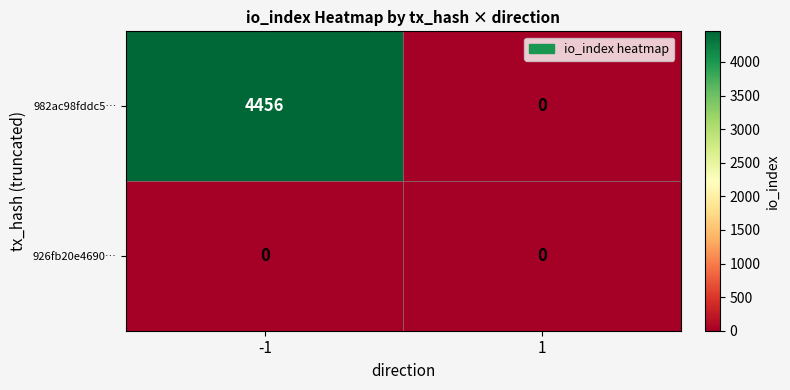

What is the approximate value of 982ac98fddc5… at -1?

4456